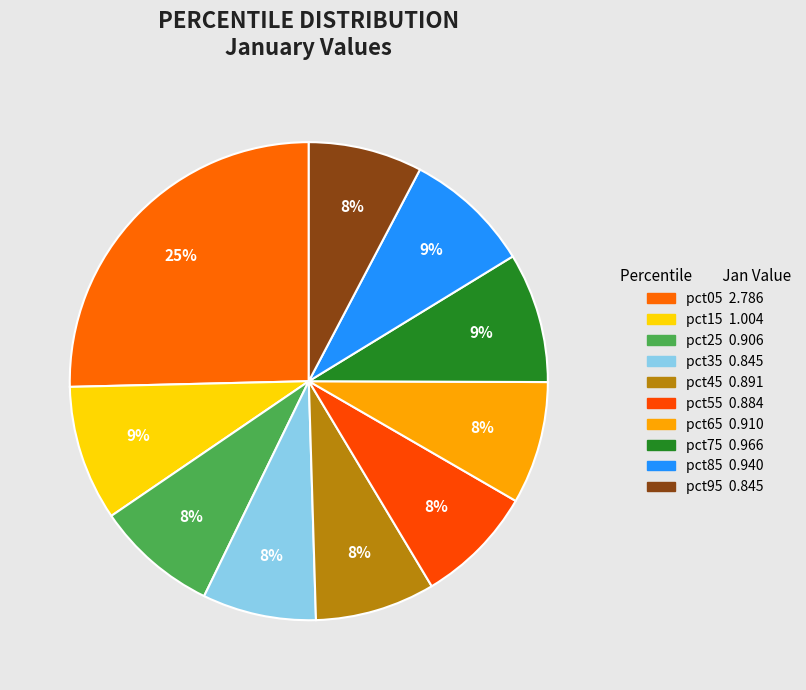

Is there any slice that represents more than half of the pie?

No